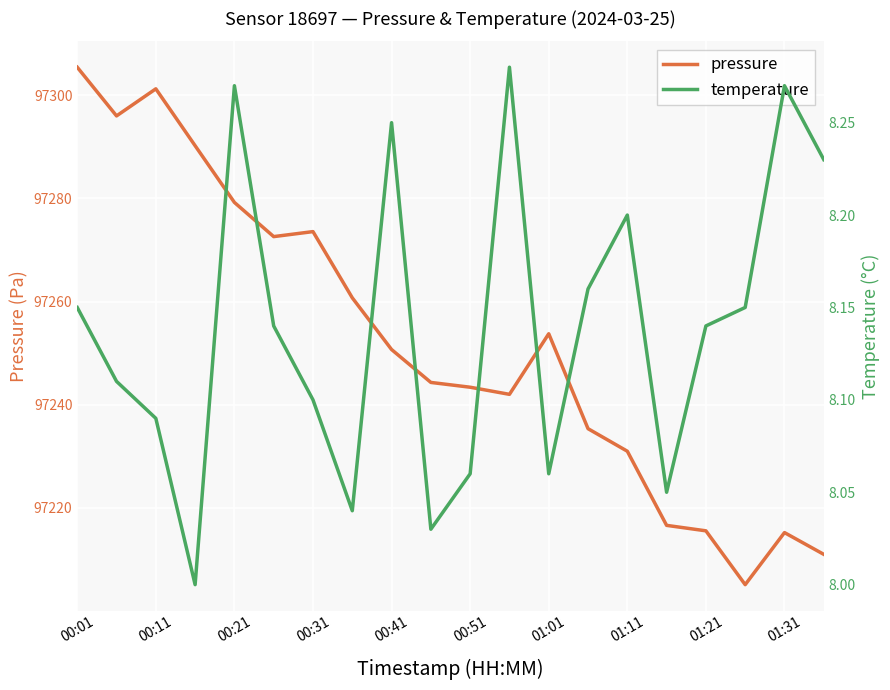

What is the greatest value displayed?

97305.4